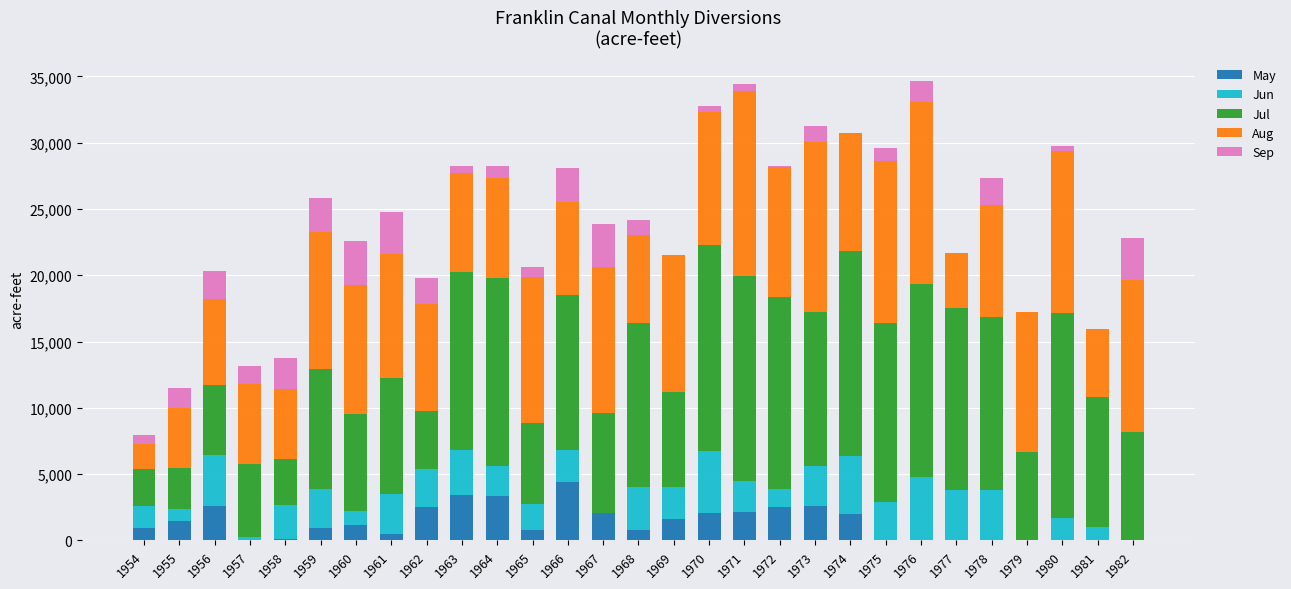

The value of May at 1965 is 797. True or false?

True